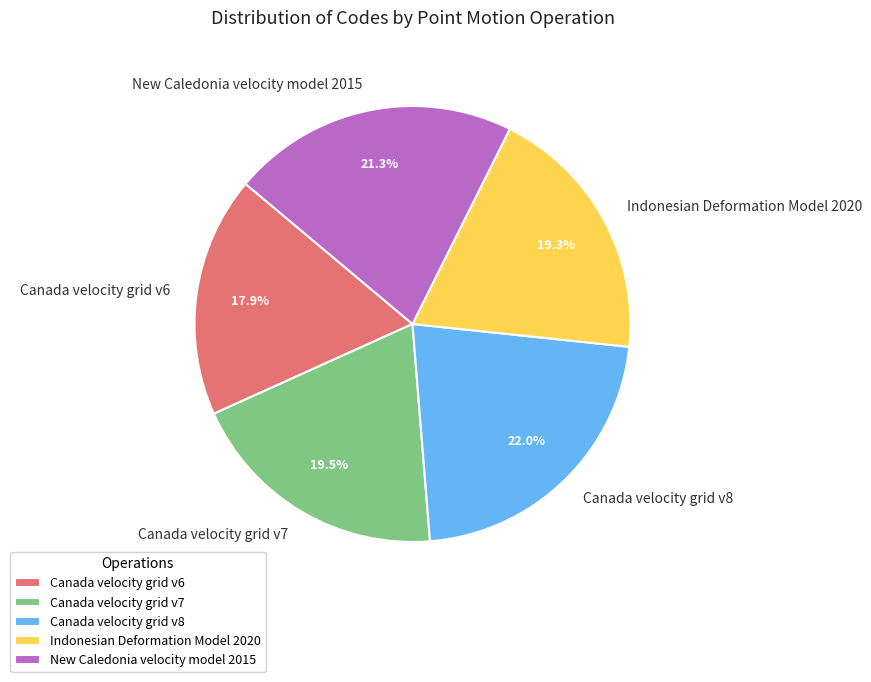

Does Canada velocity grid v6 account for over 50% of the chart?

No